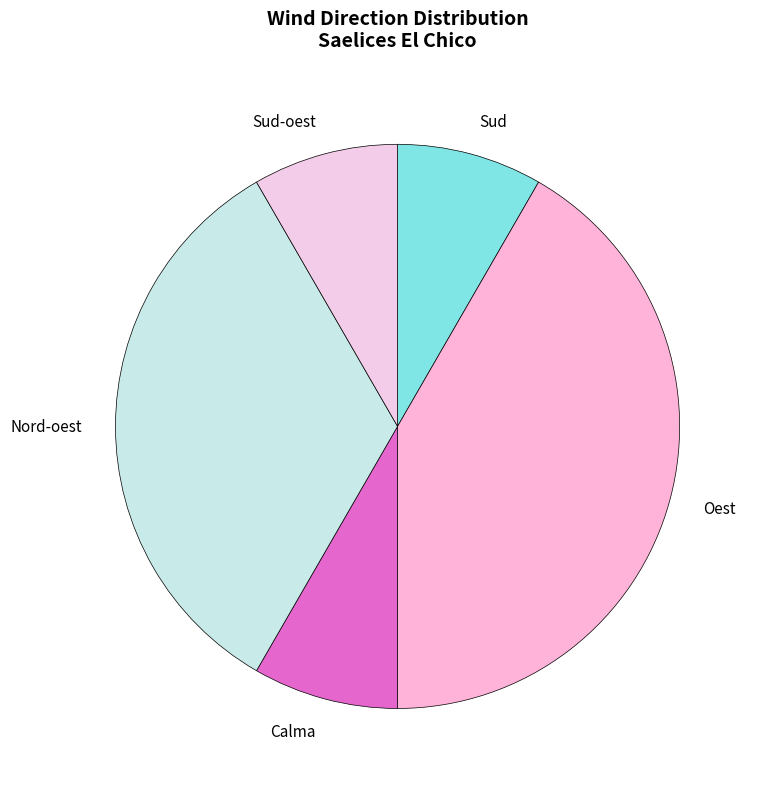

What is the ratio of the value at Sud to the value at Calma?

1.0